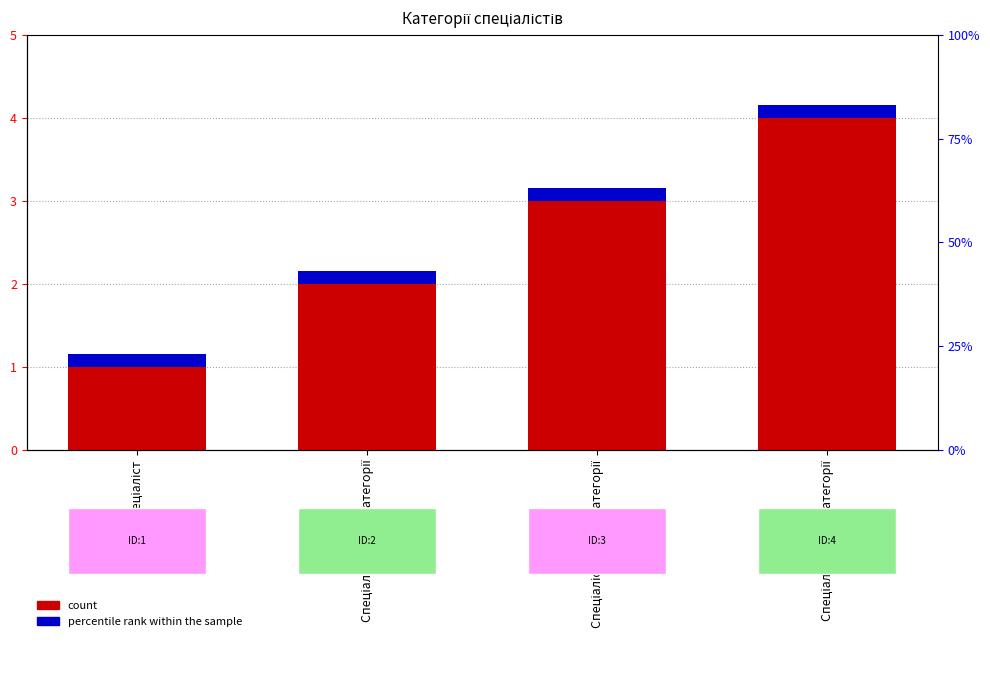

The percentile rank within the sample series shows 0.3 at Спеціаліст. True or false?

False